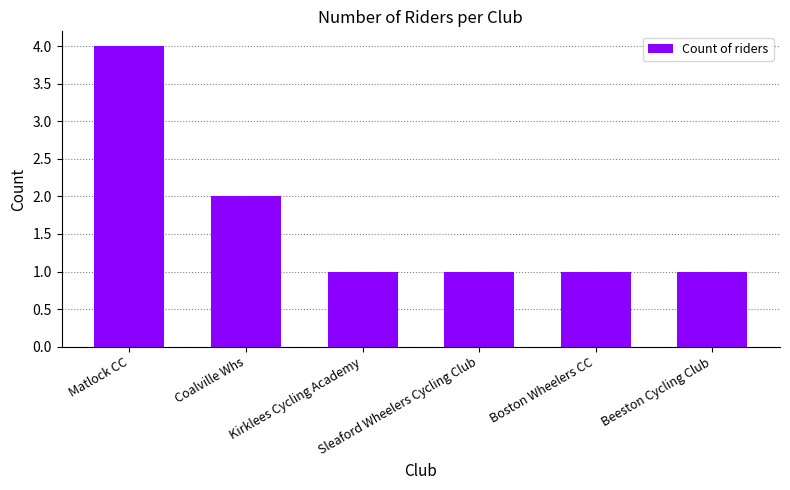

What is the label of the 6th bar from the right?

Matlock CC